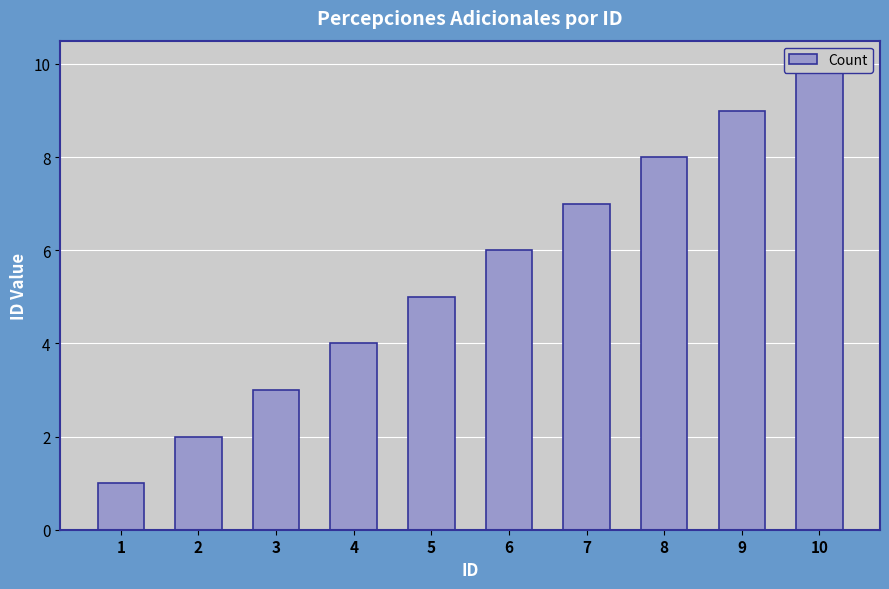

At which label does the data first exceed 6?

7